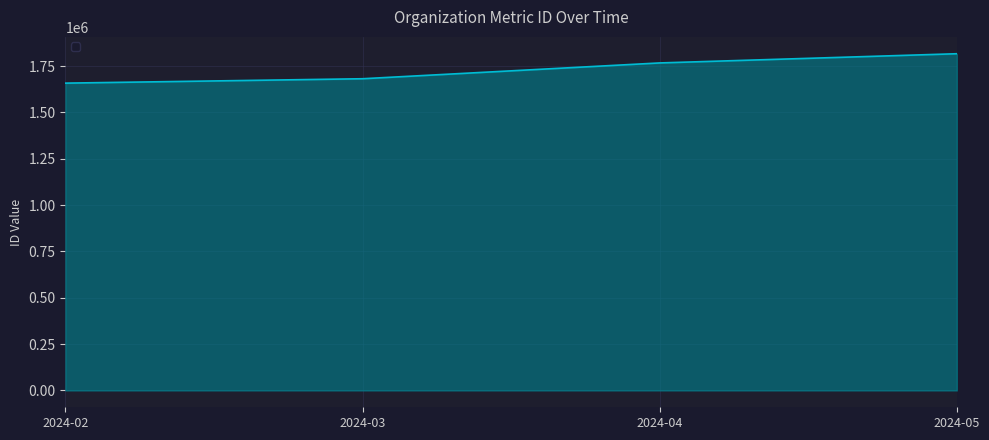

Reading left to right, extract all data points from this chart.

2024-02=1658104	2024-03=1681807	2024-04=1767094	2024-05=1816781